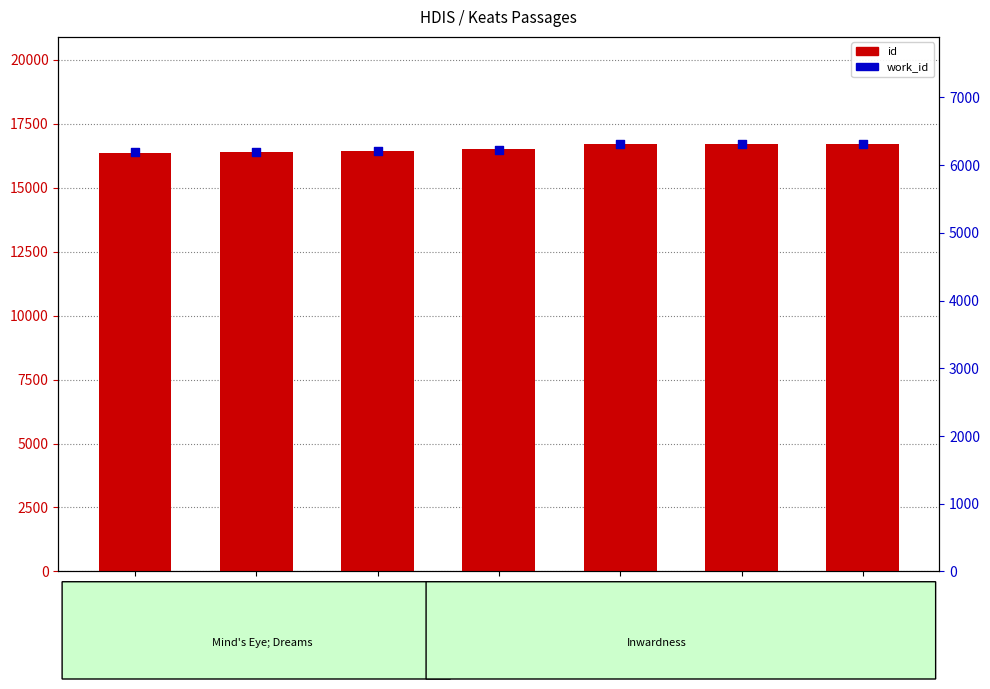

Which series has the widest spread of Y values?

id